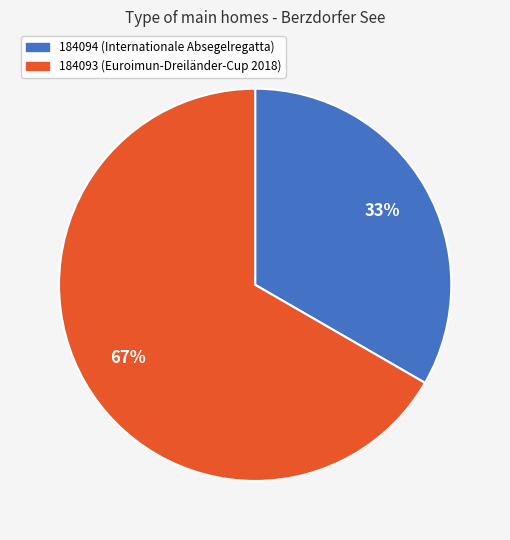

Is it true that 184093 is 67% of the pie?

True